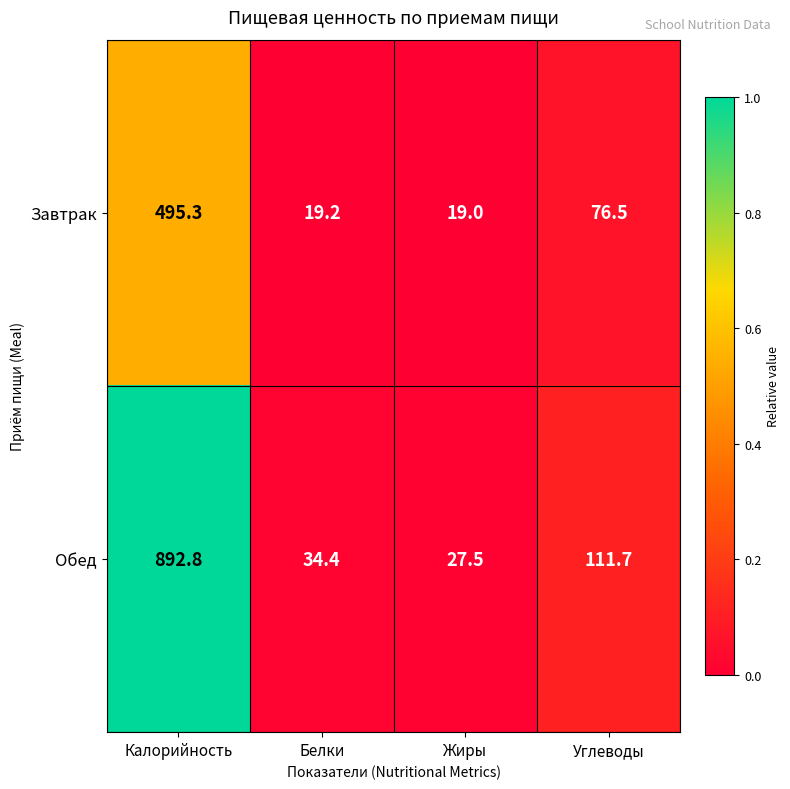

What is the total value across all series at Углеводы?

188.2